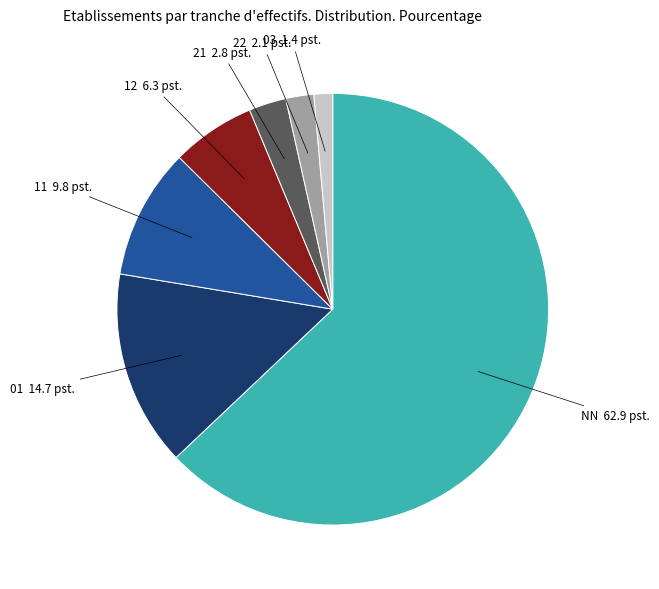

Does any single category account for the majority?

Yes